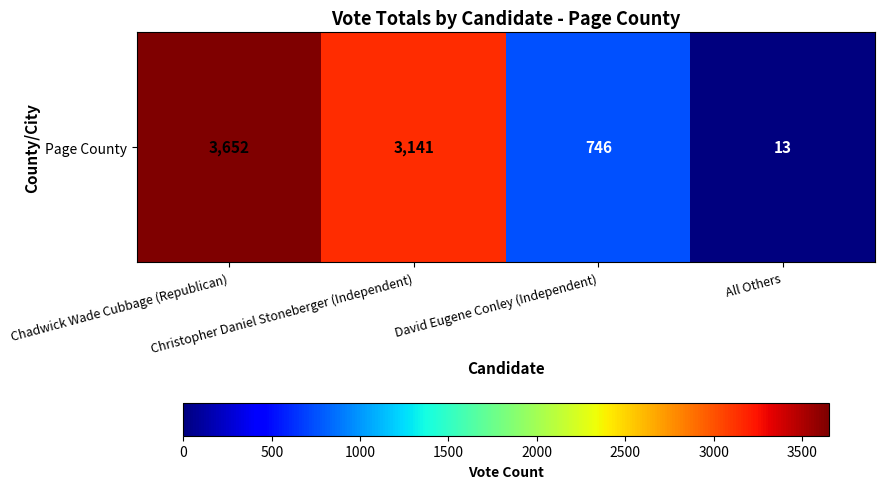

Which category has the highest value across all series?

Chadwick Wade Cubbage (Republican)